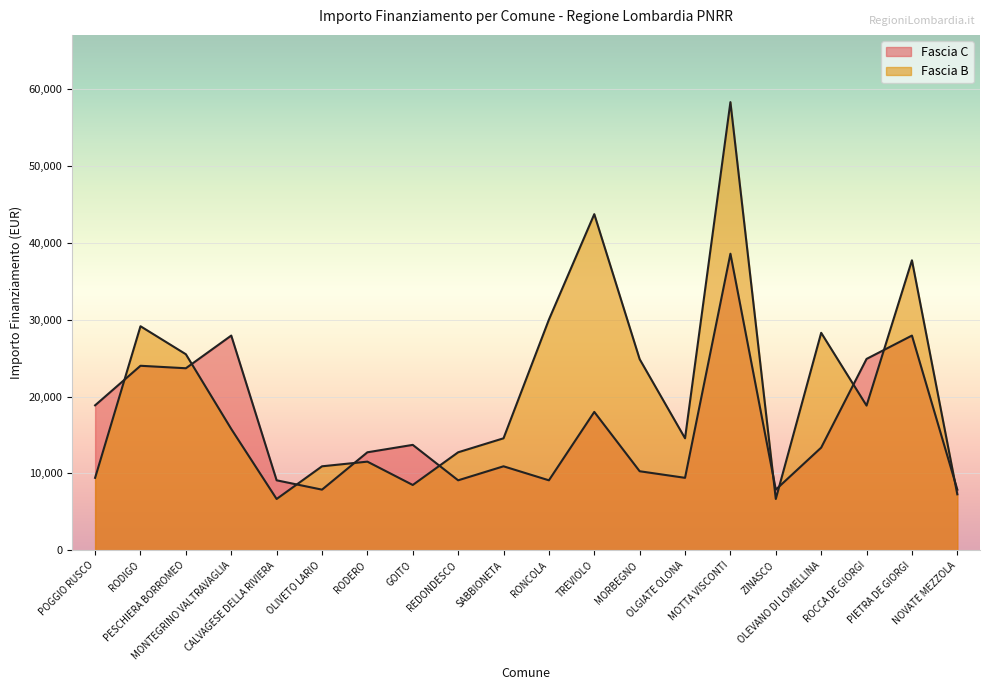

True or false: Fascia B and Fascia C cross at least once.

True